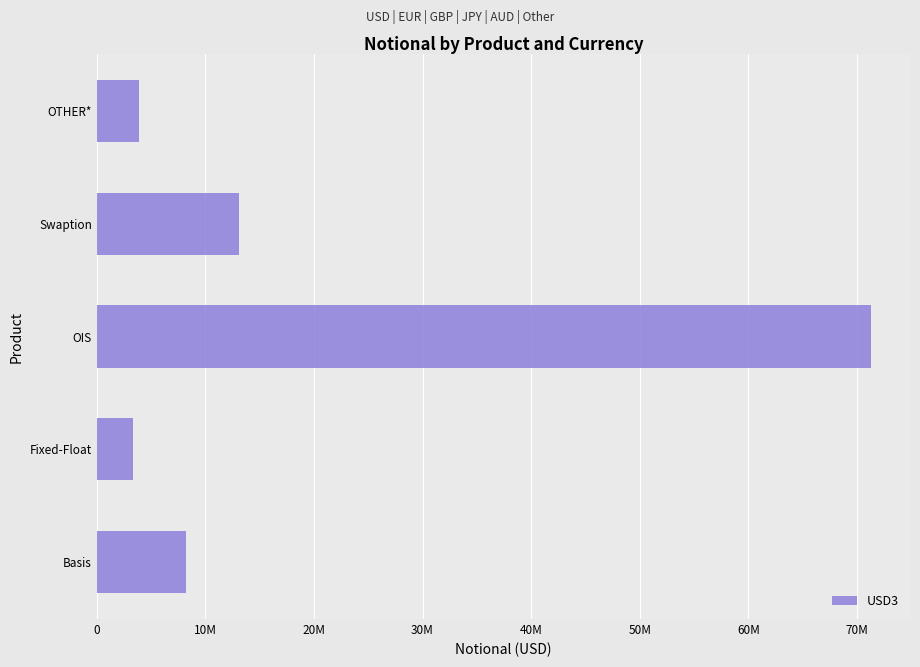

Are the bars horizontal?

Yes